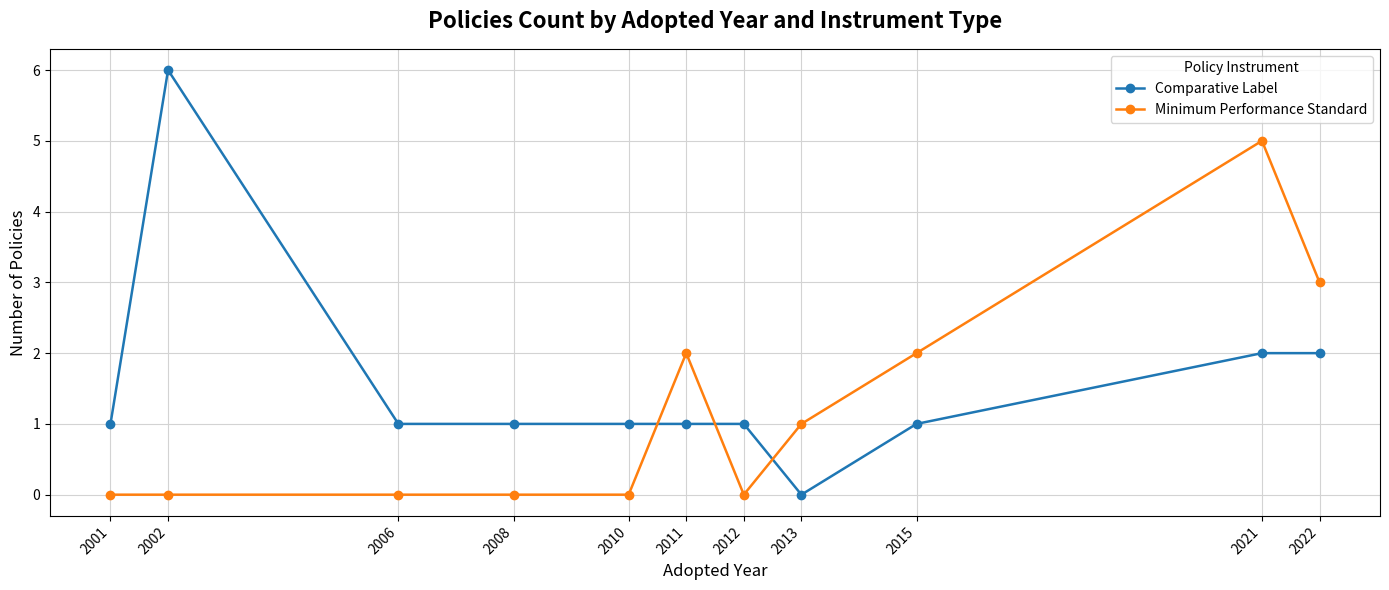

Is the value of Comparative Label at 2022 greater than the value of Minimum Performance Standard at 2006?

Yes